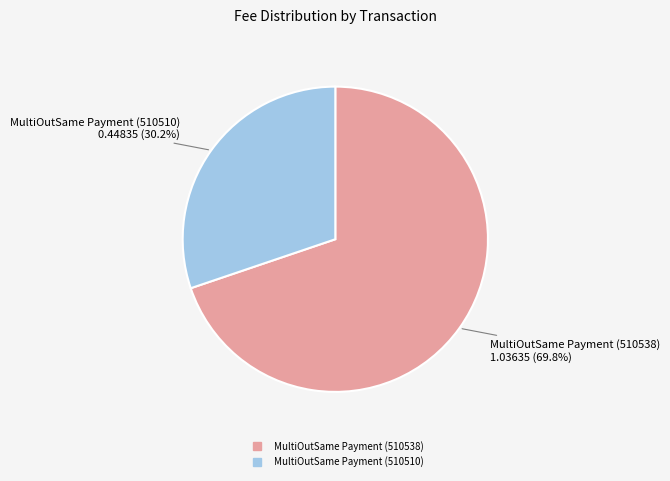

True or false: MultiOutSame Payment (510538) accounts for 57% of the total.

False